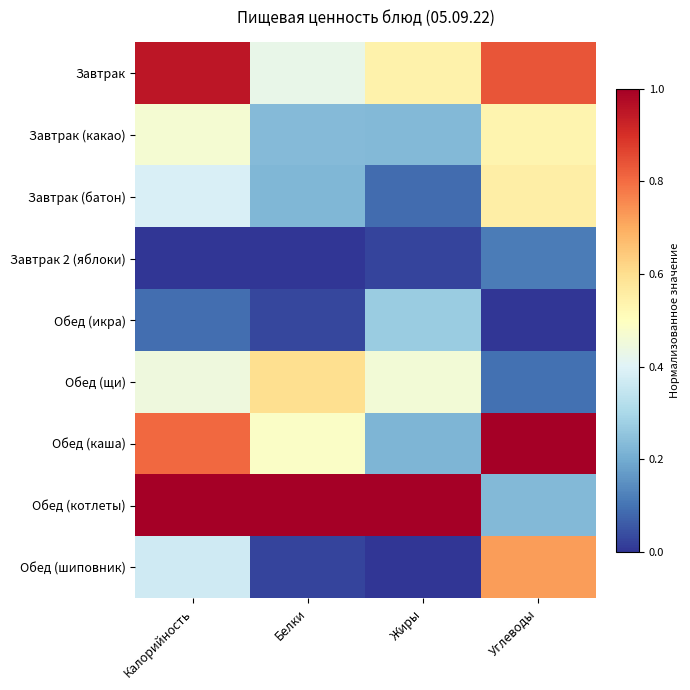

Reading left to right, extract all data points from this chart.

Завтрак: Калорийность=0.9	Белки=0.4	Жиры=0.5	Углеводы=0.8
Завтрак (какао): Калорийность=0.5	Белки=0.2	Жиры=0.2	Углеводы=0.5
Завтрак (батон): Калорийность=0.4	Белки=0.2	Жиры=0.1	Углеводы=0.6
Завтрак 2 (яблоки): Калорийность=0.0	Белки=0.0	Жиры=0.0	Углеводы=0.1
Обед (икра): Калорийность=0.1	Белки=0.0	Жиры=0.3	Углеводы=0.0
Обед (щи): Калорийность=0.4	Белки=0.6	Жиры=0.5	Углеводы=0.1
Обед (каша): Калорийность=0.8	Белки=0.5	Жиры=0.2	Углеводы=1.0
Обед (котлеты): Калорийность=1.0	Белки=1.0	Жиры=1.0	Углеводы=0.2
Обед (шиповник): Калорийность=0.4	Белки=0.0	Жиры=0.0	Углеводы=0.7